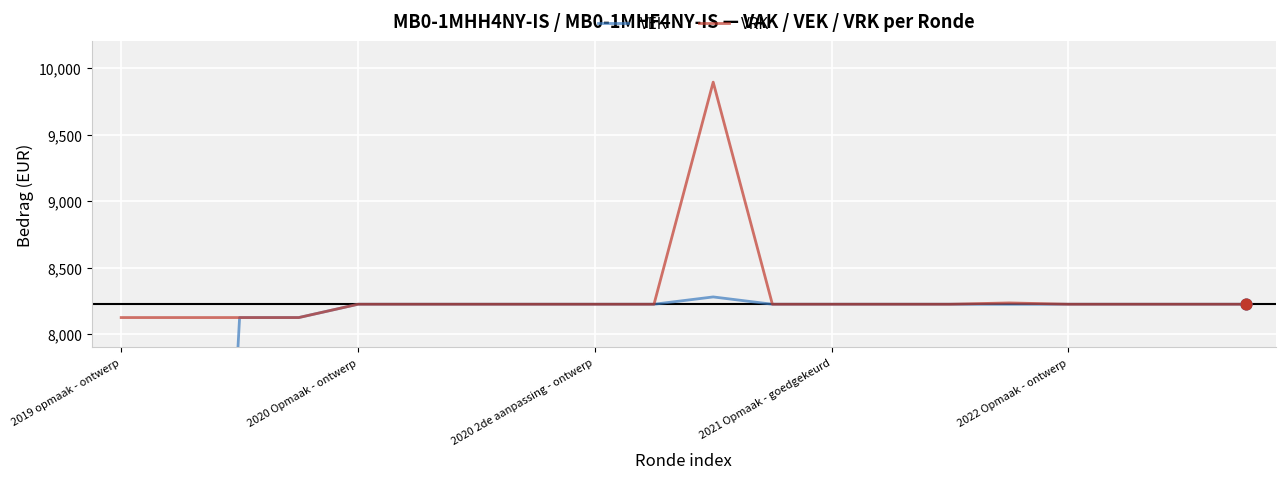

Is the value of VEK at 2021 Opmaak - goedgekeurd greater than the value of VRK at 2022 Opmaak - ontwerp?

No